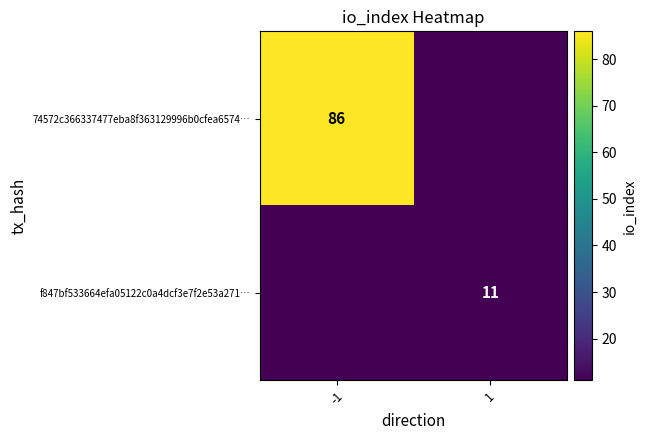

Between -1 and 1, which is larger?

-1